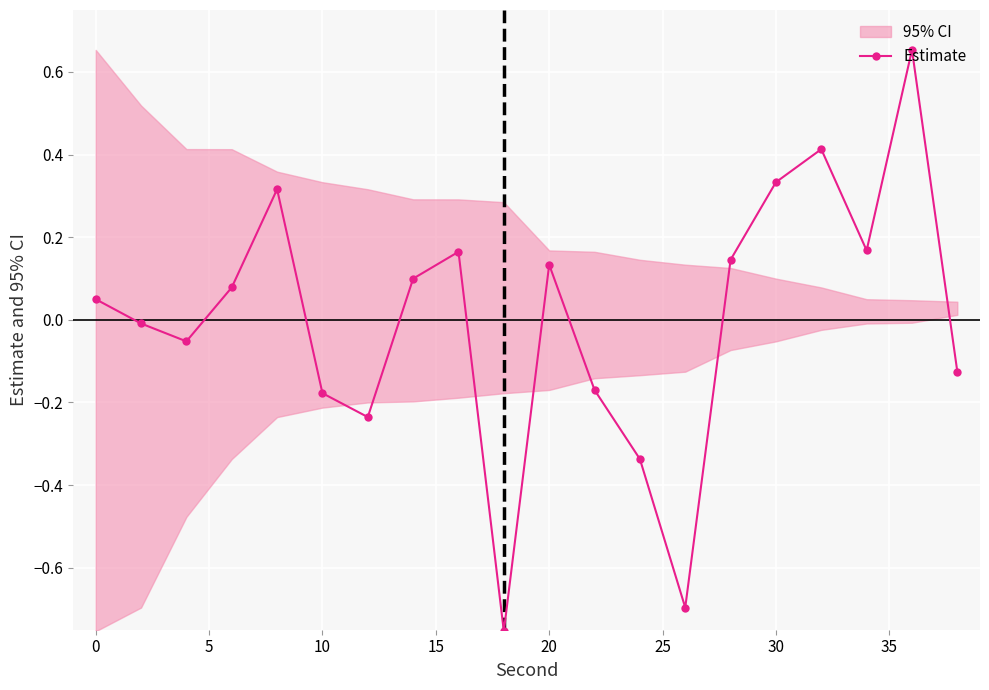

What is the difference between the second highest and minimum values?

1.2